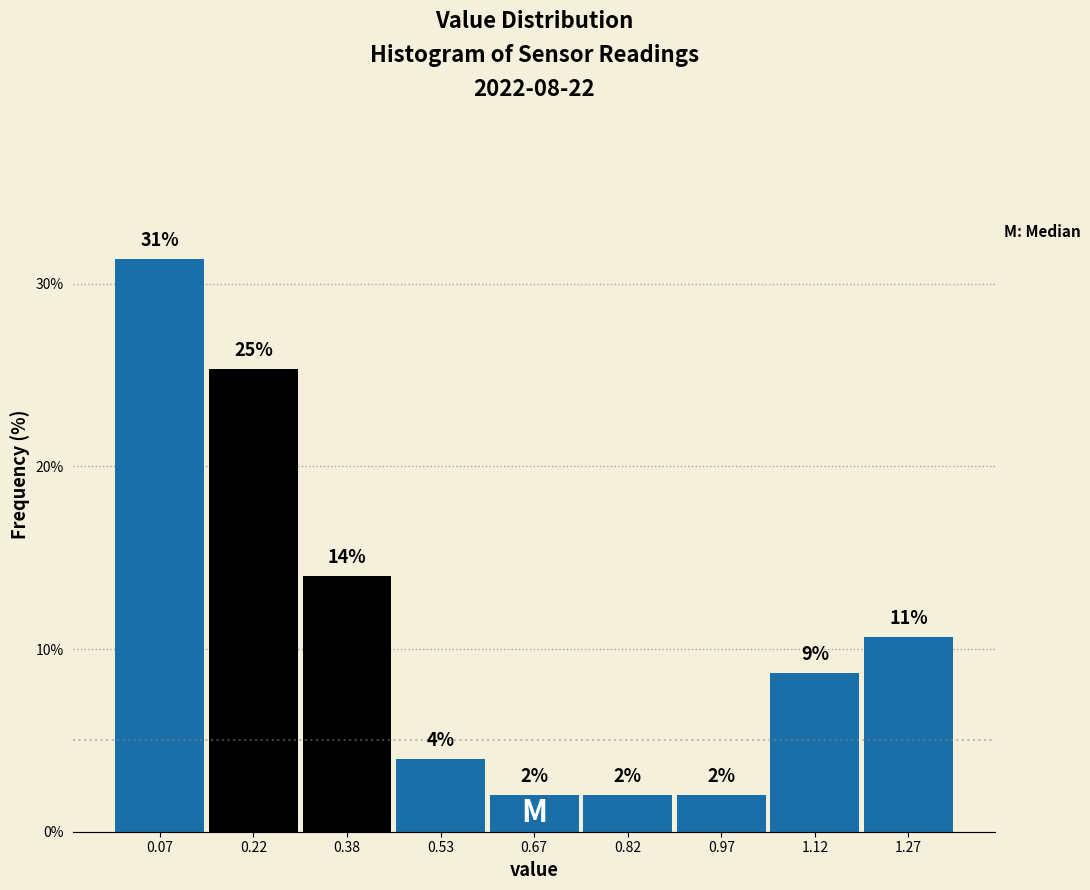

Over which range of the x-axis is the bar tallest?

0.00 to 0.15